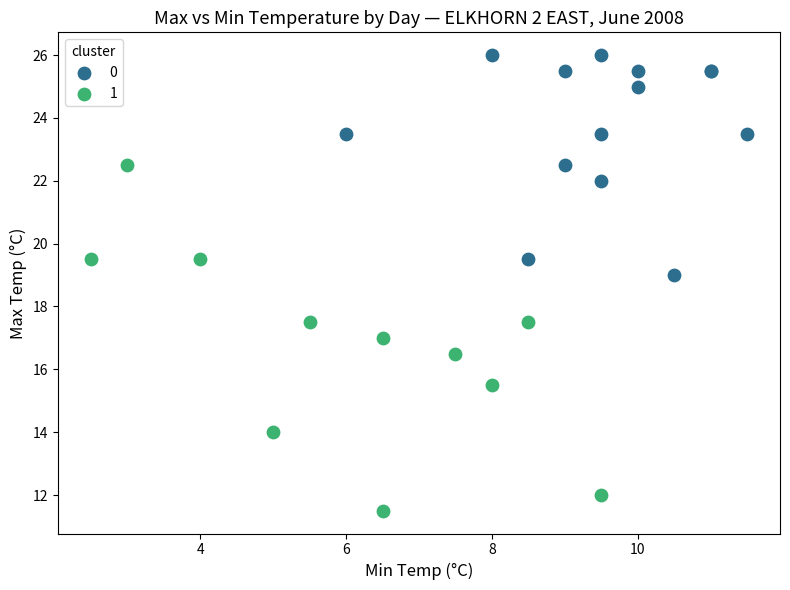

What are all the series names shown in the legend?

0, 1